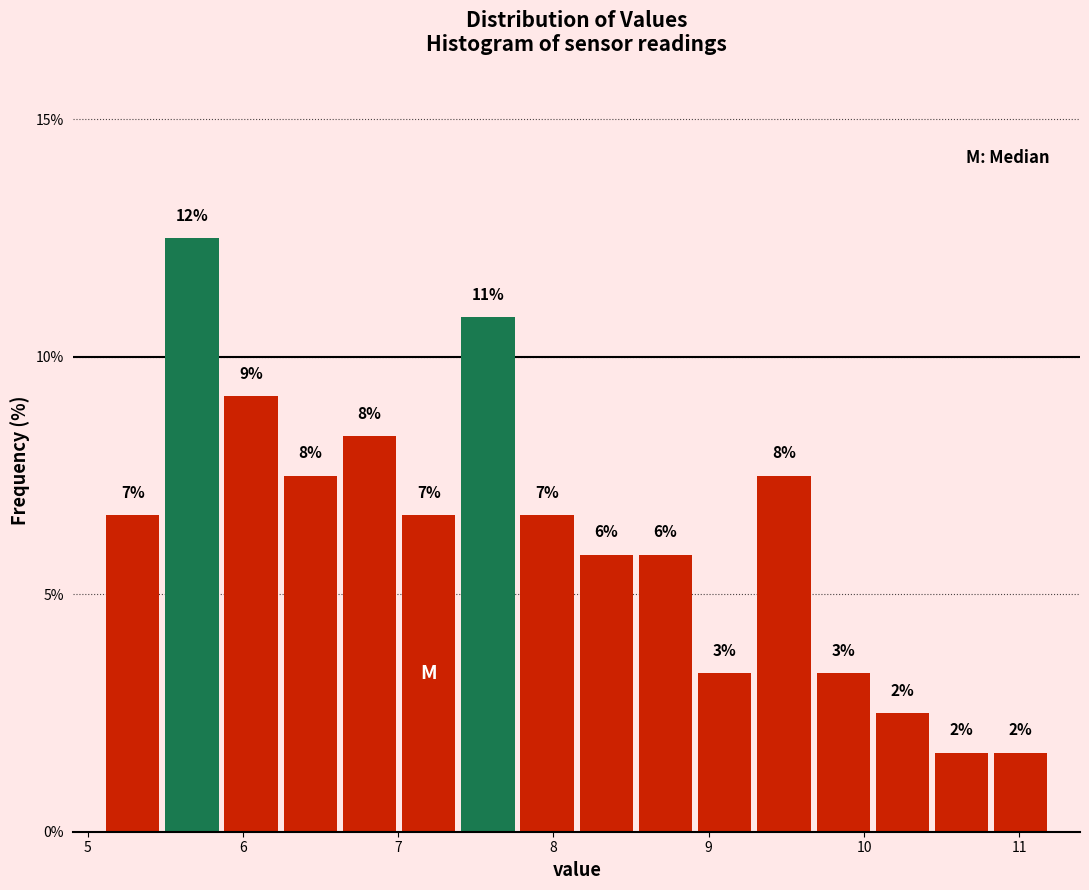

Read against the x-axis, roughly where is the centre of the tallest bar?

5.7